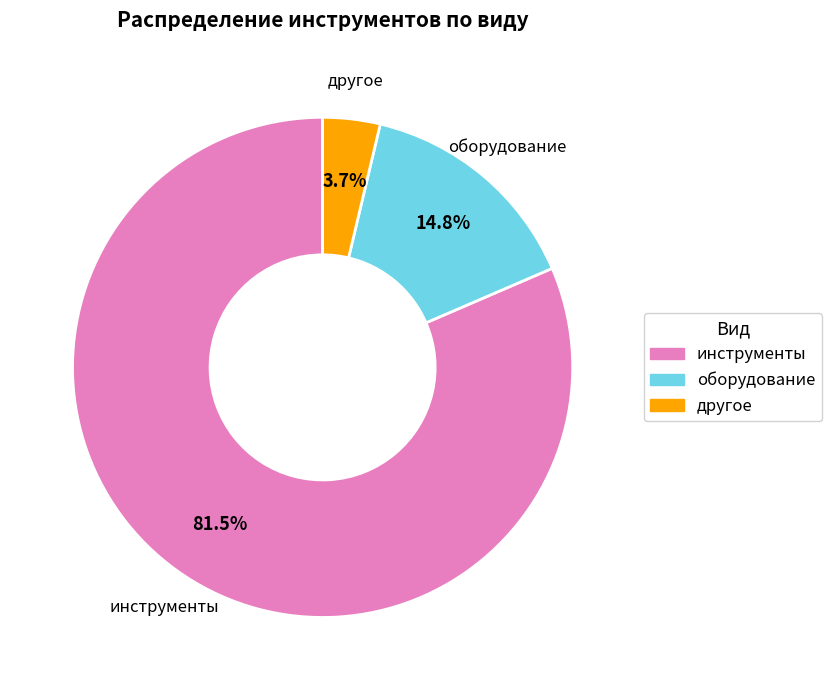

Combined, do оборудование and другое account for over 50%?

No